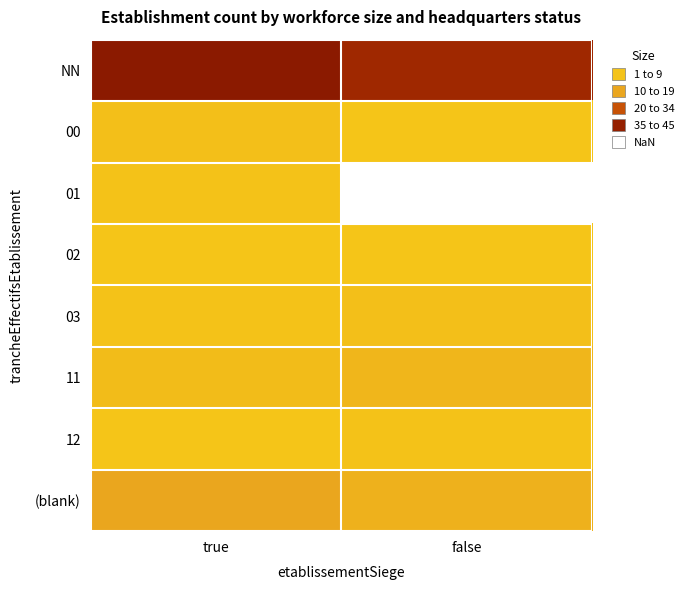

True or false: 03 has a value of 3.4 at true.

False